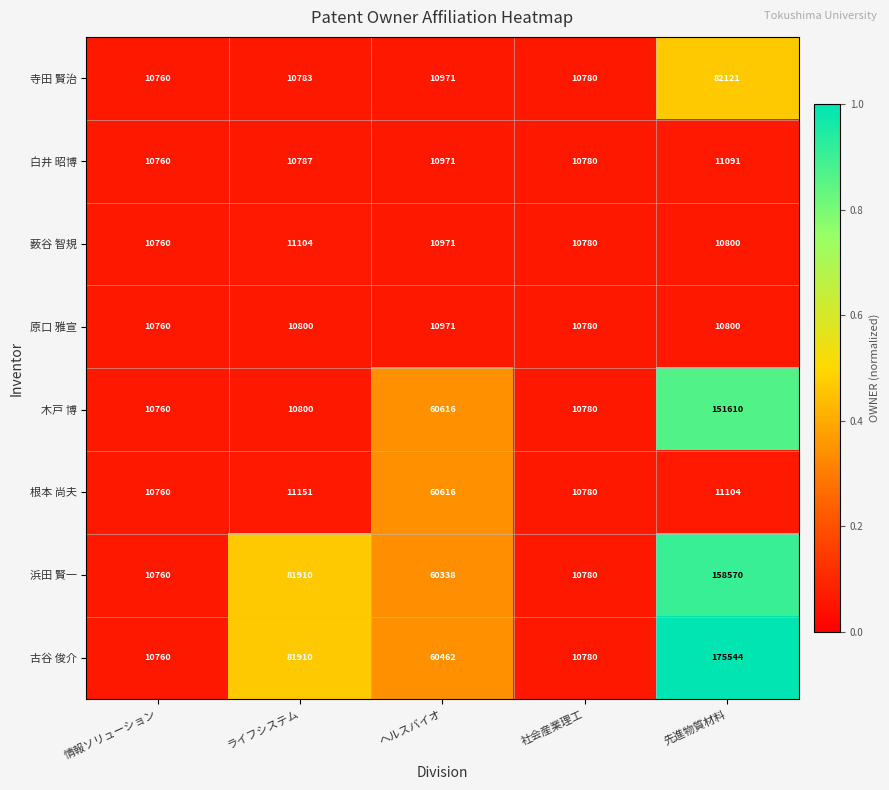

Which series has the widest spread of values?

古谷 俊介